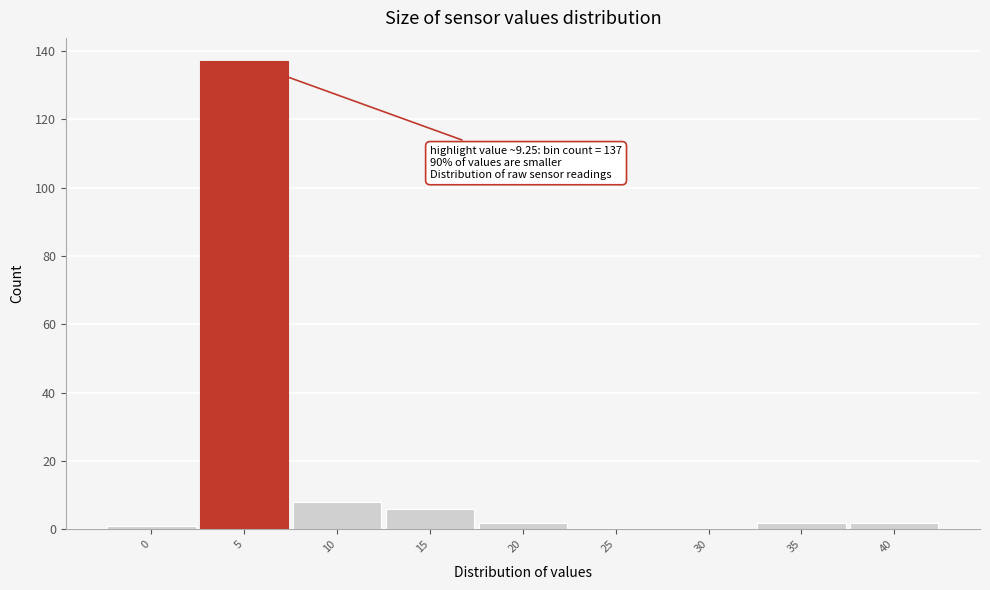

Reading left to right, list all the values displayed in this chart.

0=1	5=137	10=8	15=6	20=2	25=0	30=0	35=2	40=2